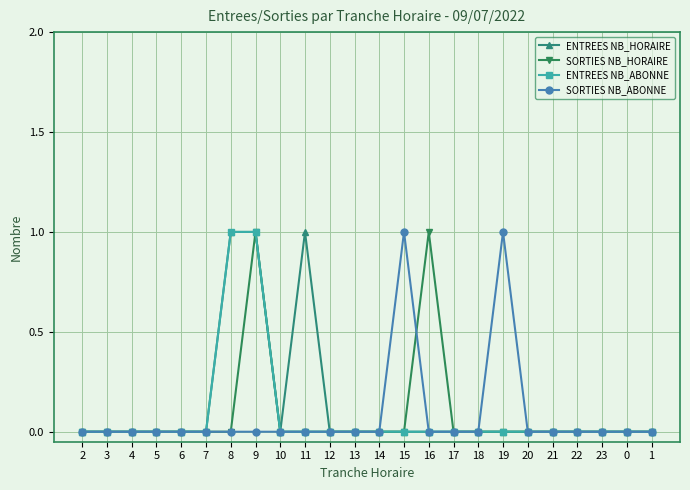

True or false: SORTIES NB_HORAIRE has a value of -1 at 8.

False